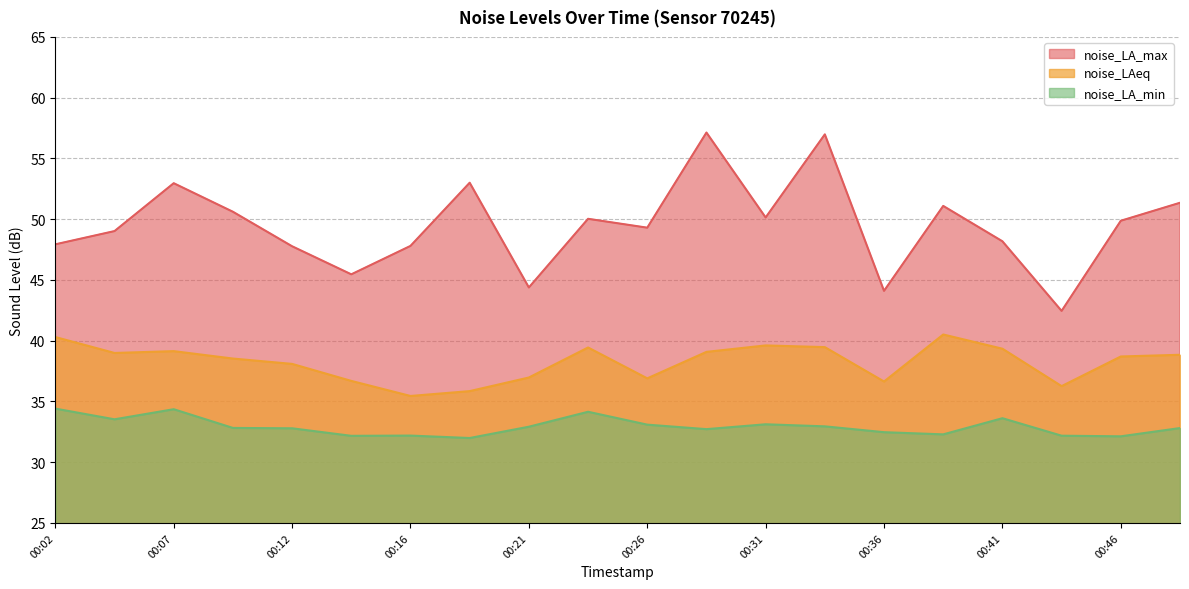

Rank the series by their average value, from lowest to highest.

noise_LA_min, noise_LAeq, noise_LA_max